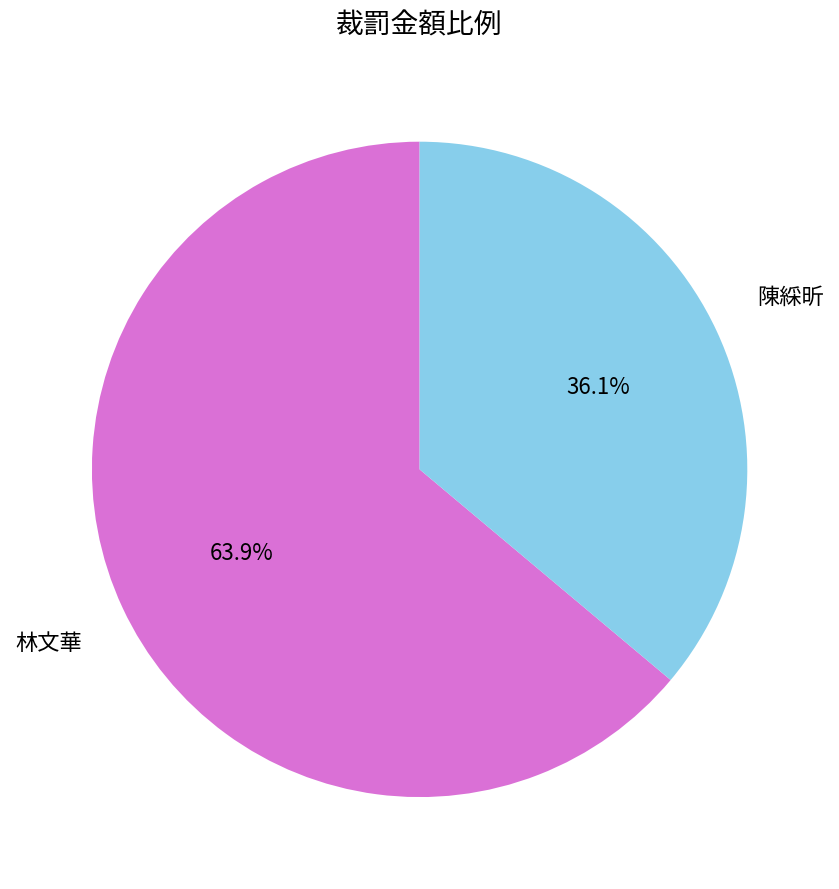

How many slices are in this pie chart?

2